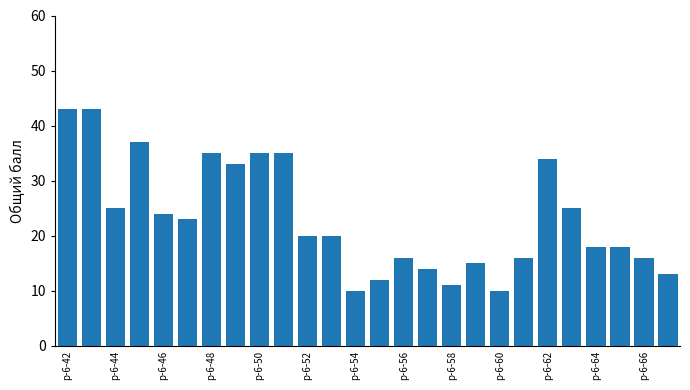

What is the average value?

23